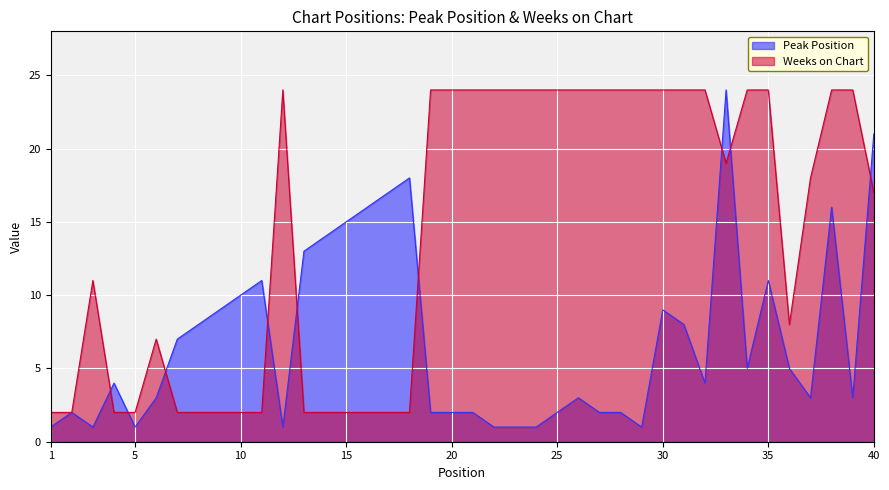

Where is the first local maximum for Peak Position?

2